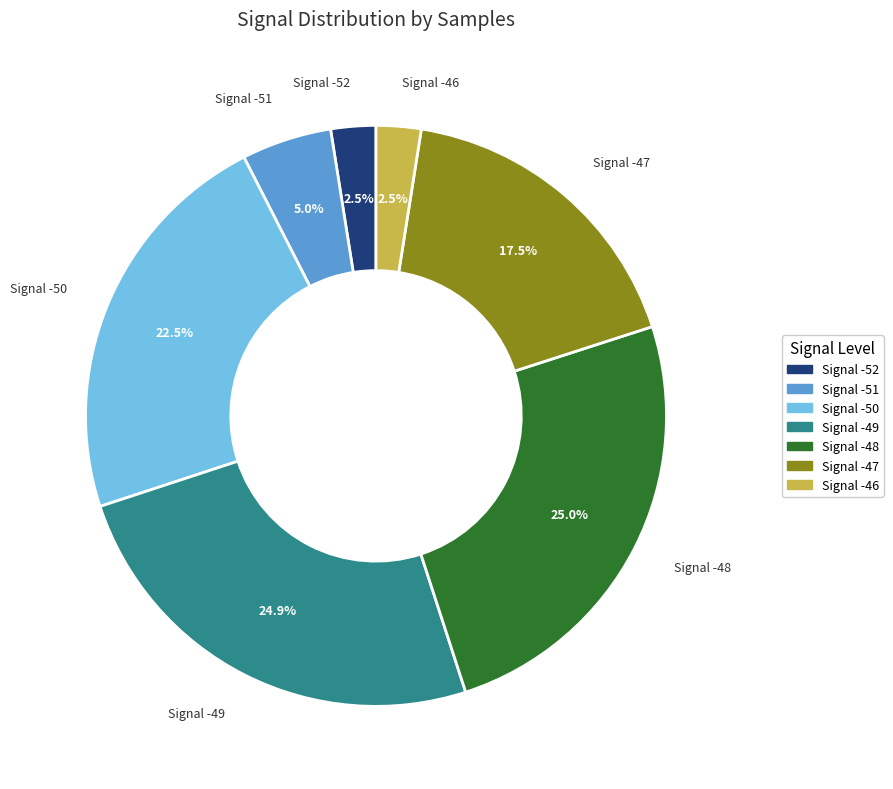

What portion of the pie excludes Signal -46?

97.5%